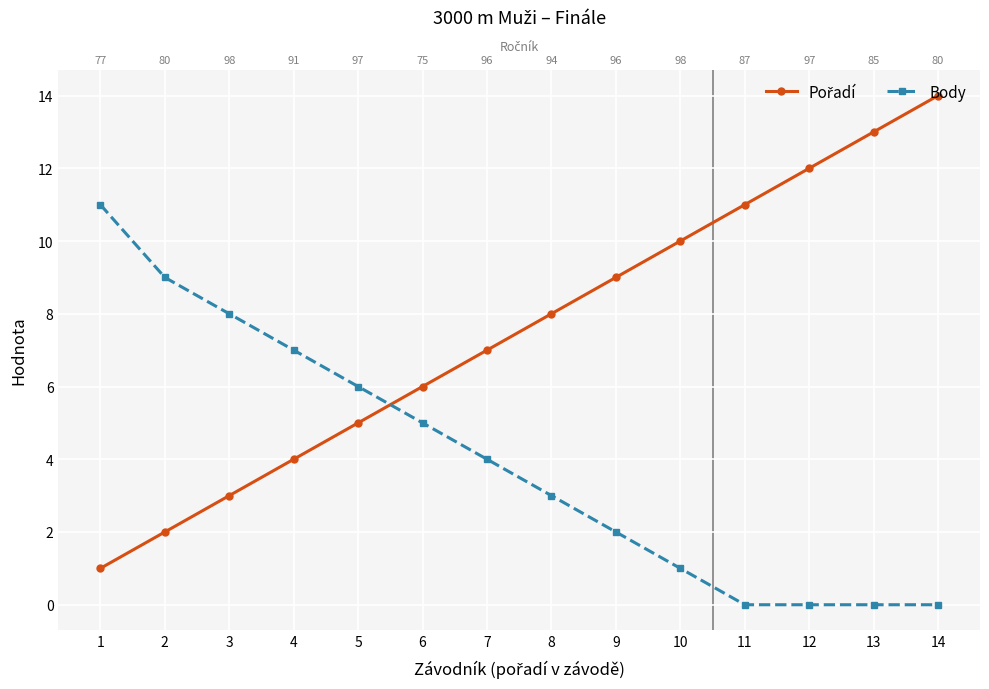

What is the value of the Pořadí point at the 3rd from the left?

3